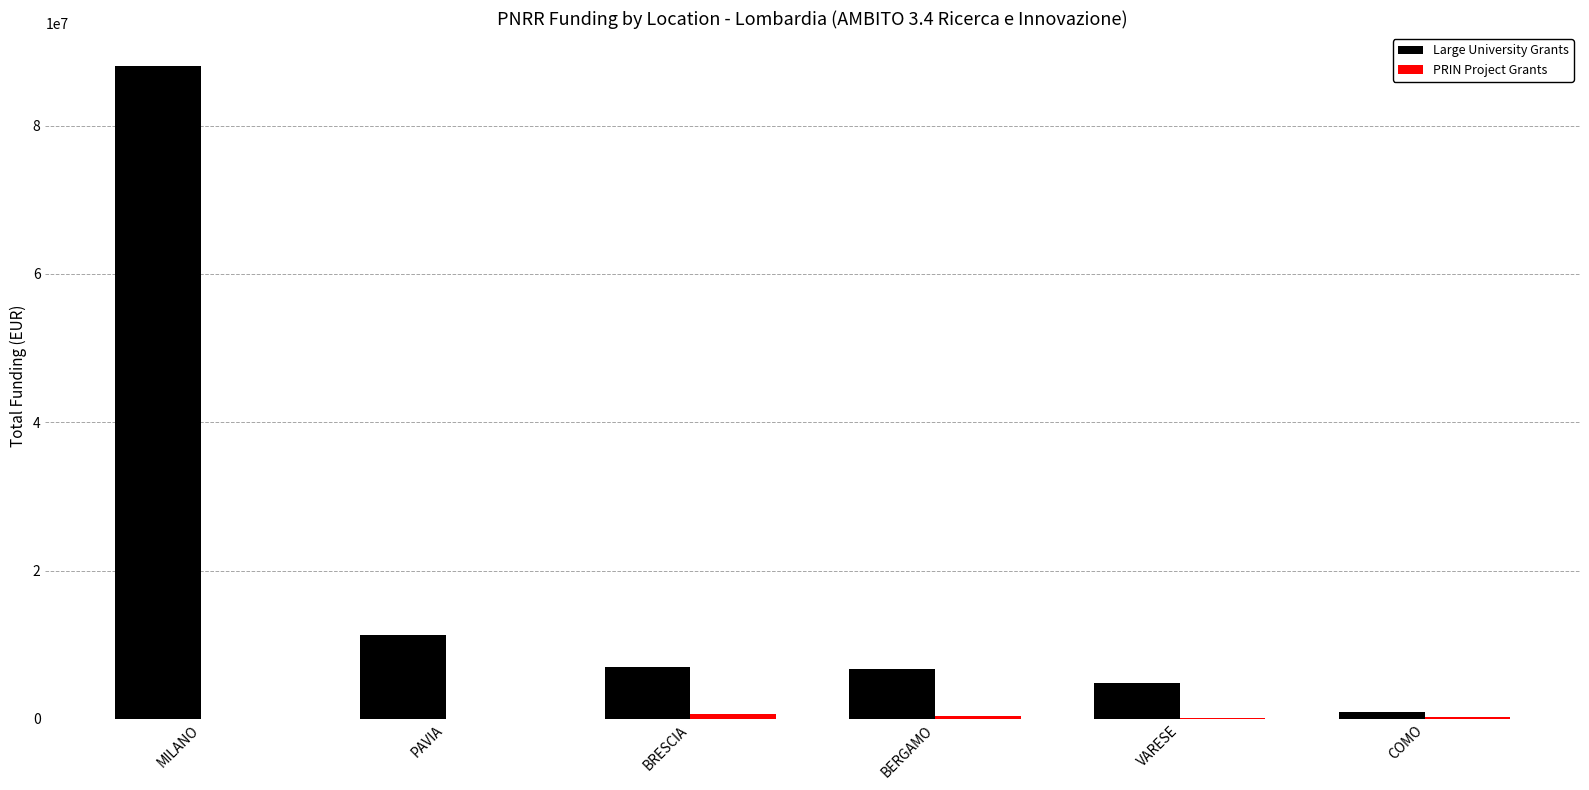

Where is Large University Grants nearest to the value 44491197?

PAVIA